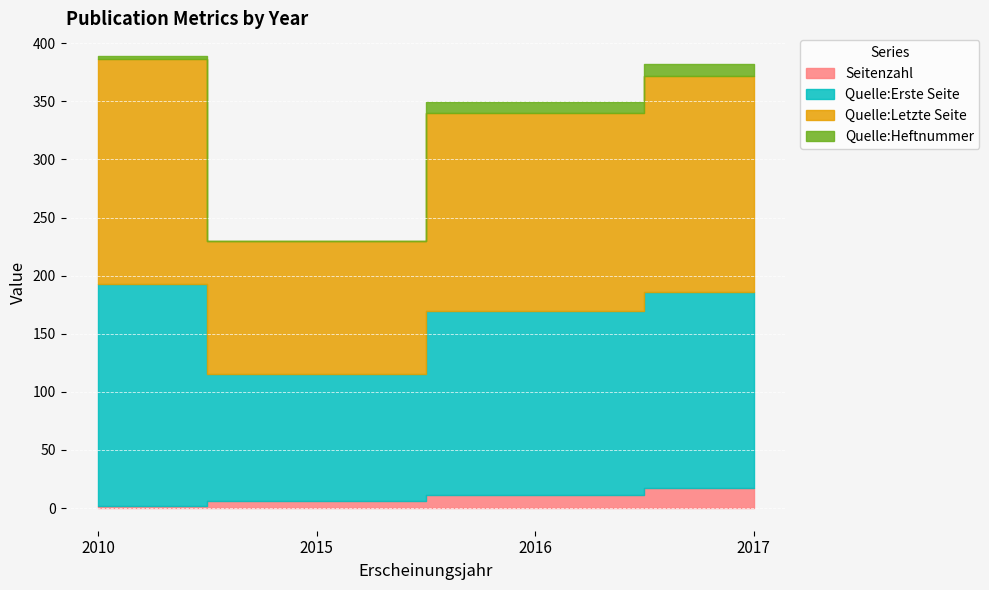

How many lines are shown in the chart?

4